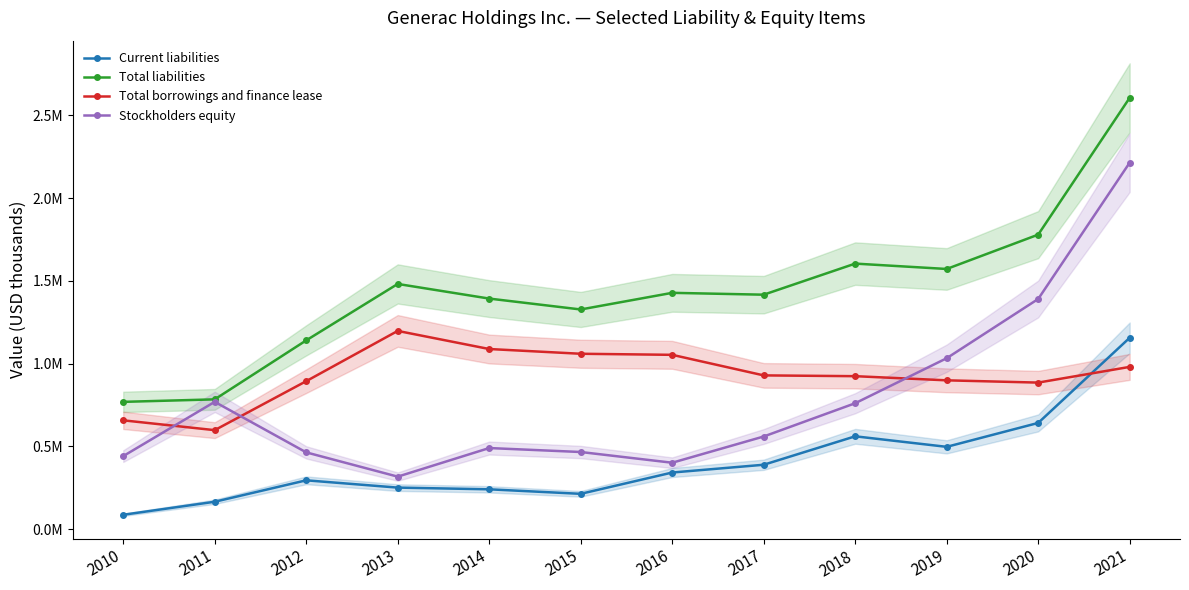

Reading left to right, list all the values displayed in this chart.

Current liabilities: 86685	165390	294859	250845	240522	213224	341939	388872	560706	497064	641524	1155907
Total liabilities: 768816	783904	1140219	1481134	1392743	1326945	1427434	1416204	1604049	1571591	1779012	2605643
Total borrowings and finance lease: 657229	597874	893818	1197395	1088017	1059348	1052921	928722	923956	898864	885193	980056
Stockholders equity: 441067	768889	463628	317071	489799	465871	401122	559552	760549	1032382	1390293	2213774